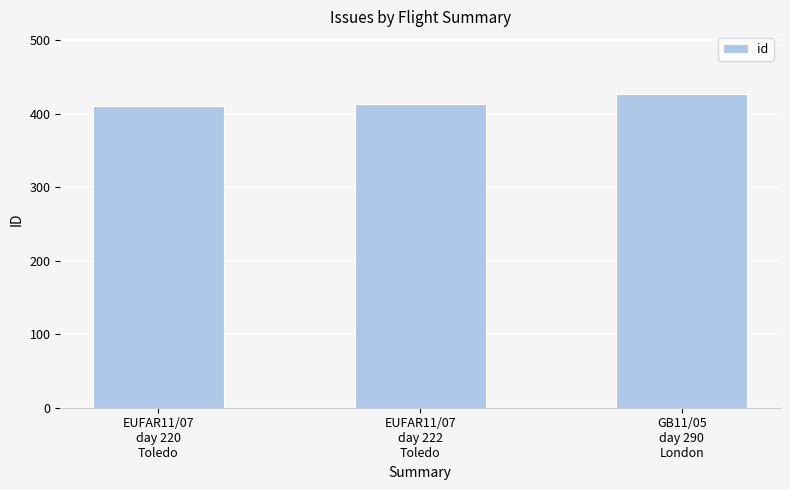

The value at EUFAR11/07
day 220
Toledo is 411. True or false?

True